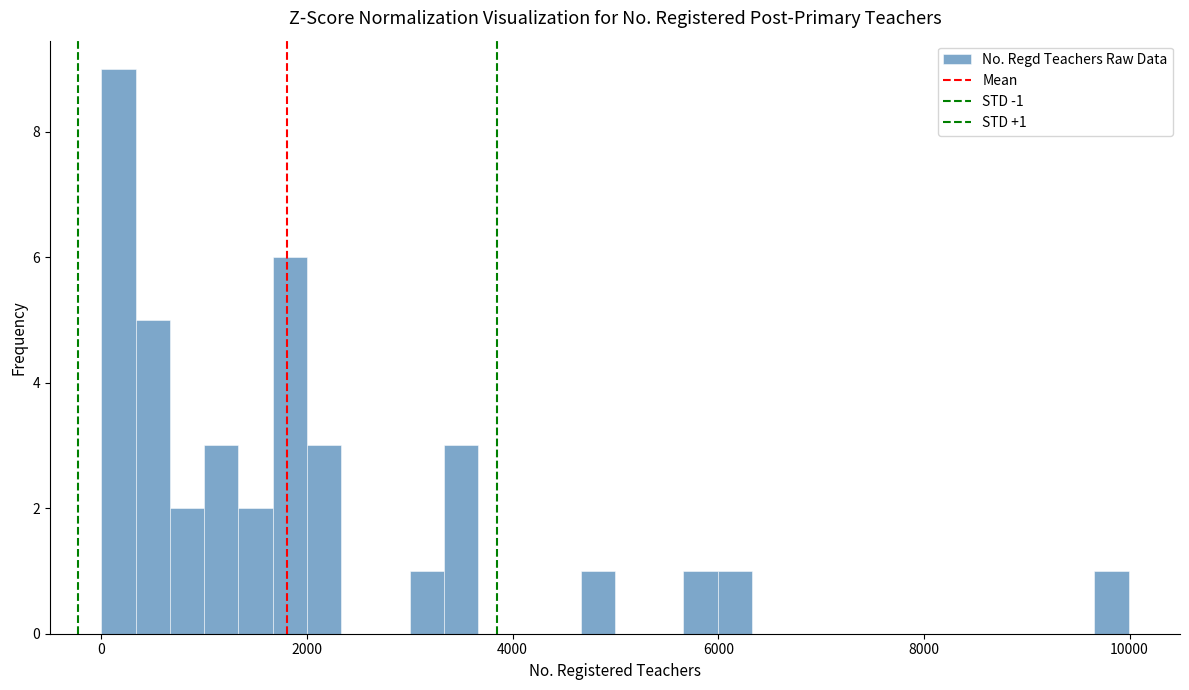

Around what value on the x-axis is the tallest bar? Give the approximate position of its centre, as read against the axis.

200